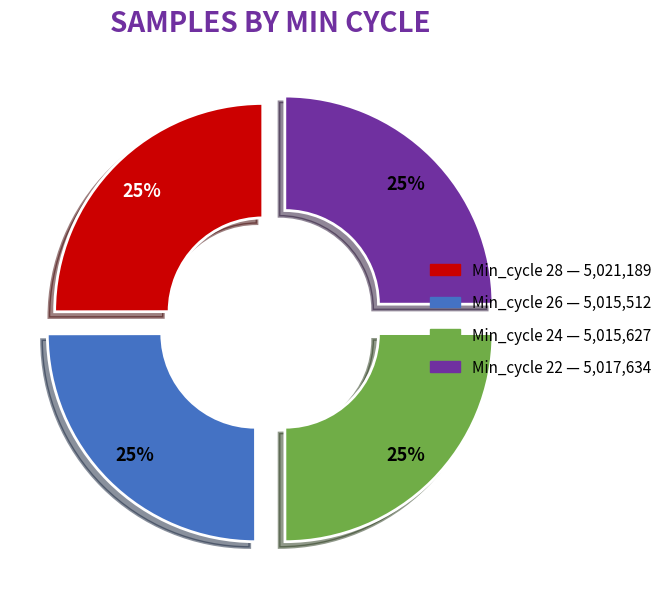

Count the number of slices in the pie.

4